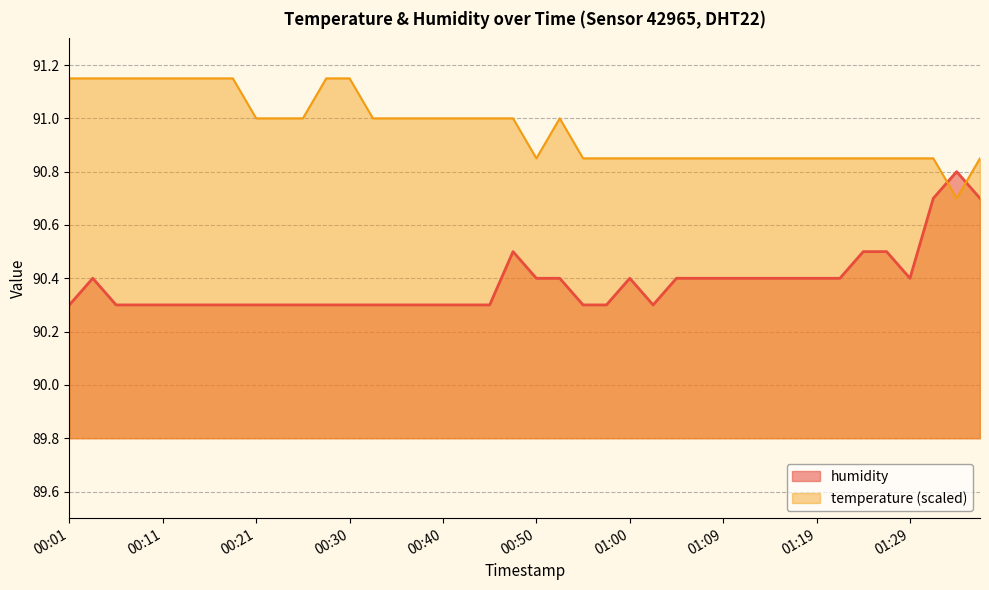

Is it true that the value at 01:17 is 52.6?

False